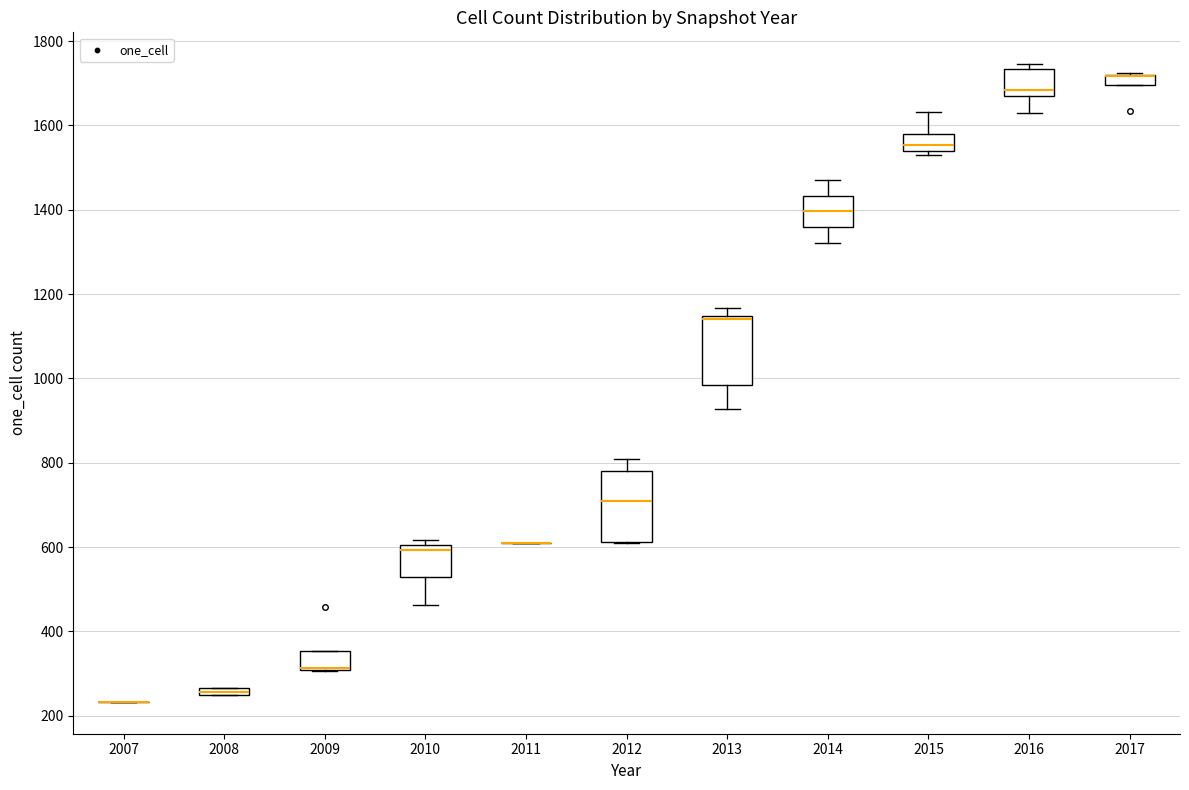

Where is the upper edge of the box at x = 2015 on the y-axis? The values are not printed on the chart, so give them approximately, as read against the axis.

1580